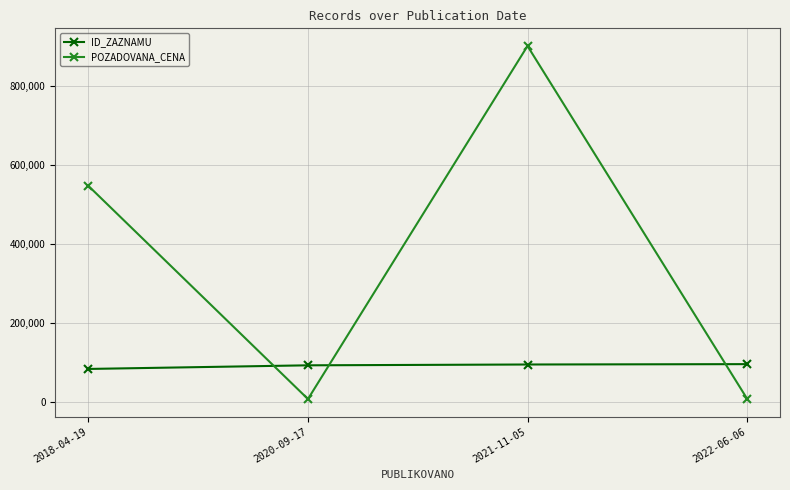

How many lines are shown in the chart?

2